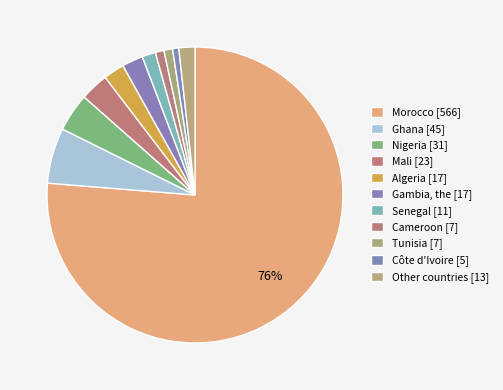

To the nearest percent, what is the average slice percentage?

9%